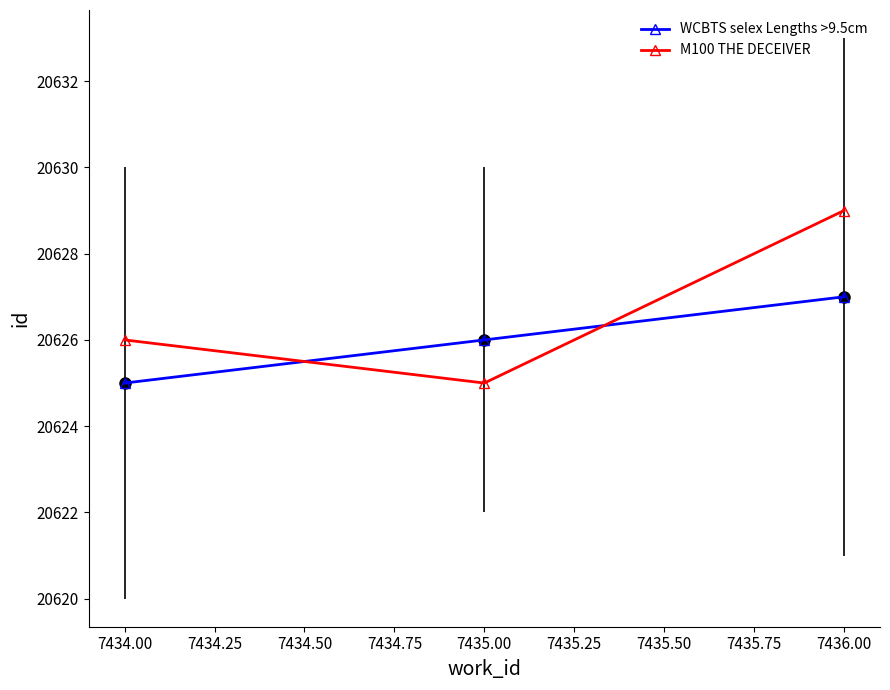

True or false: M100 THE DECEIVER has a value of 28321 at 7434.00.

False